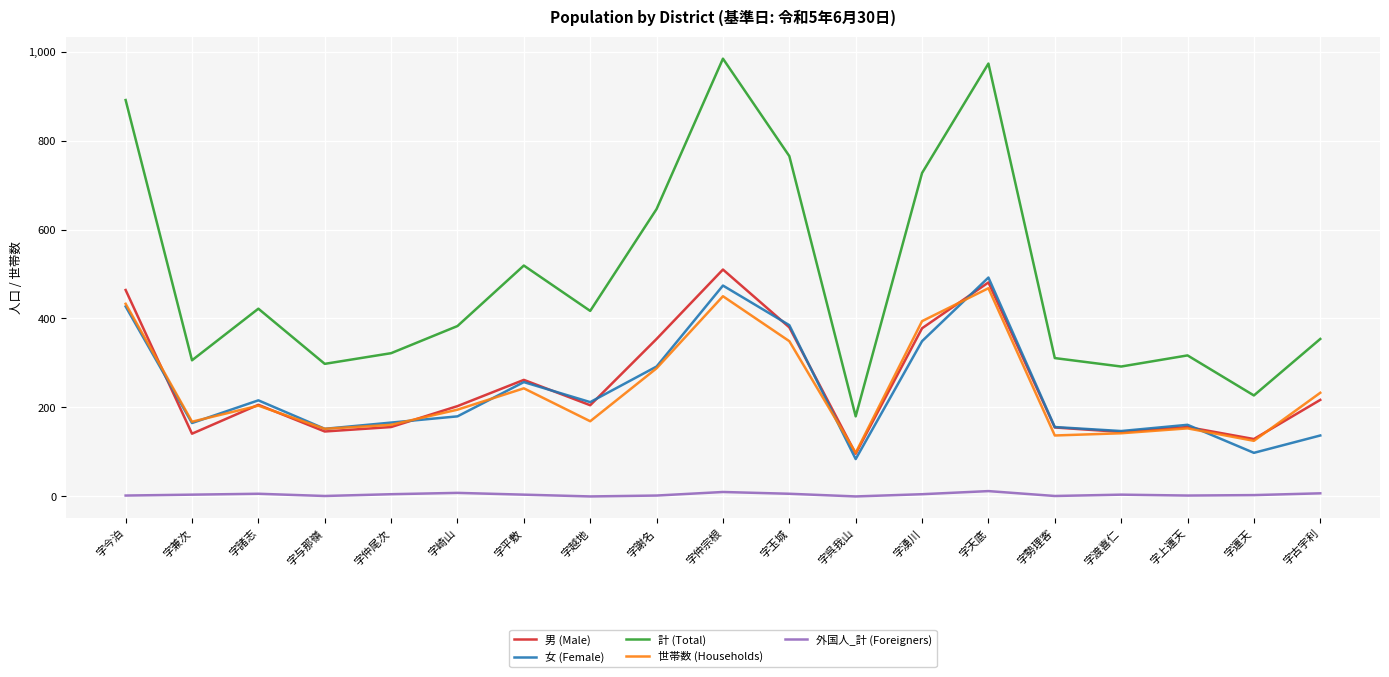

The 男 (Male) series shows 141 at 字兼次. True or false?

True